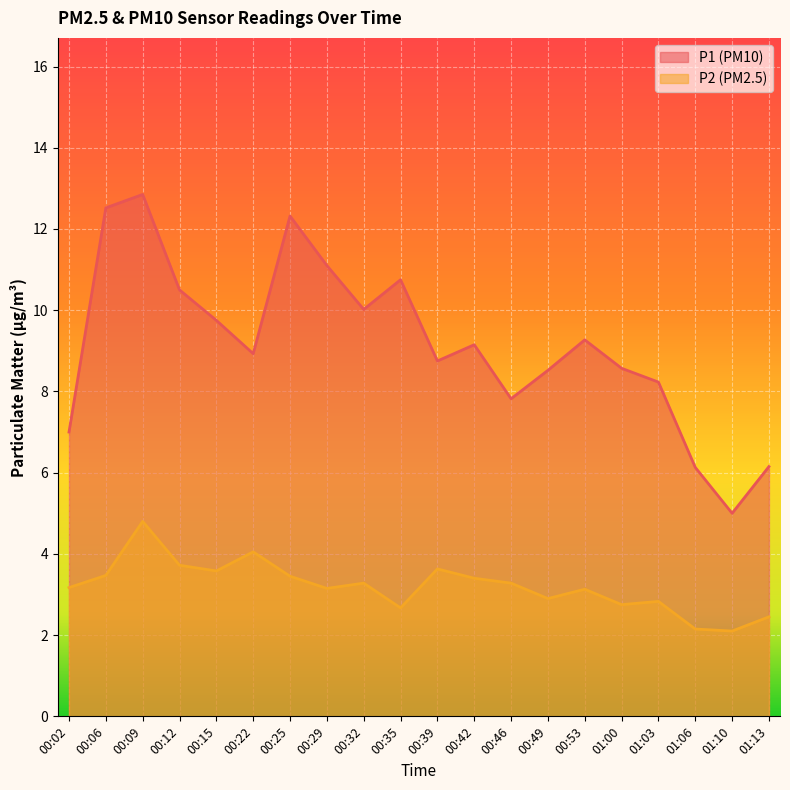

How many data points does each series have?

20